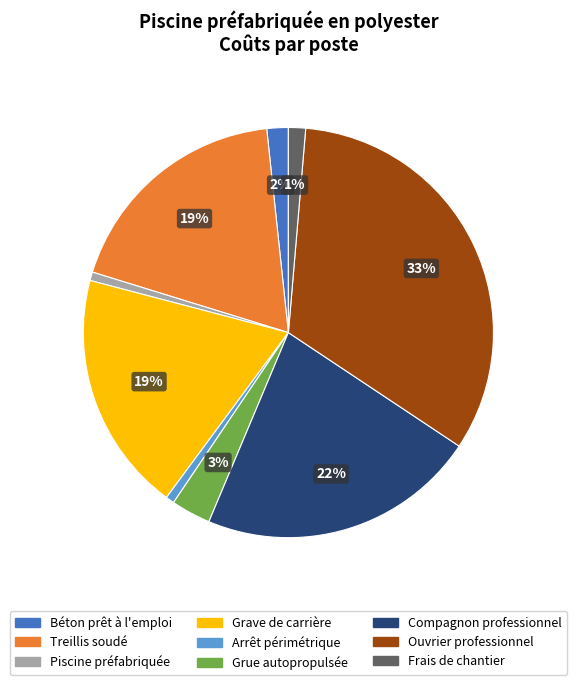

To the nearest percent, what percentage of the pie is Treillis soudé?

19%